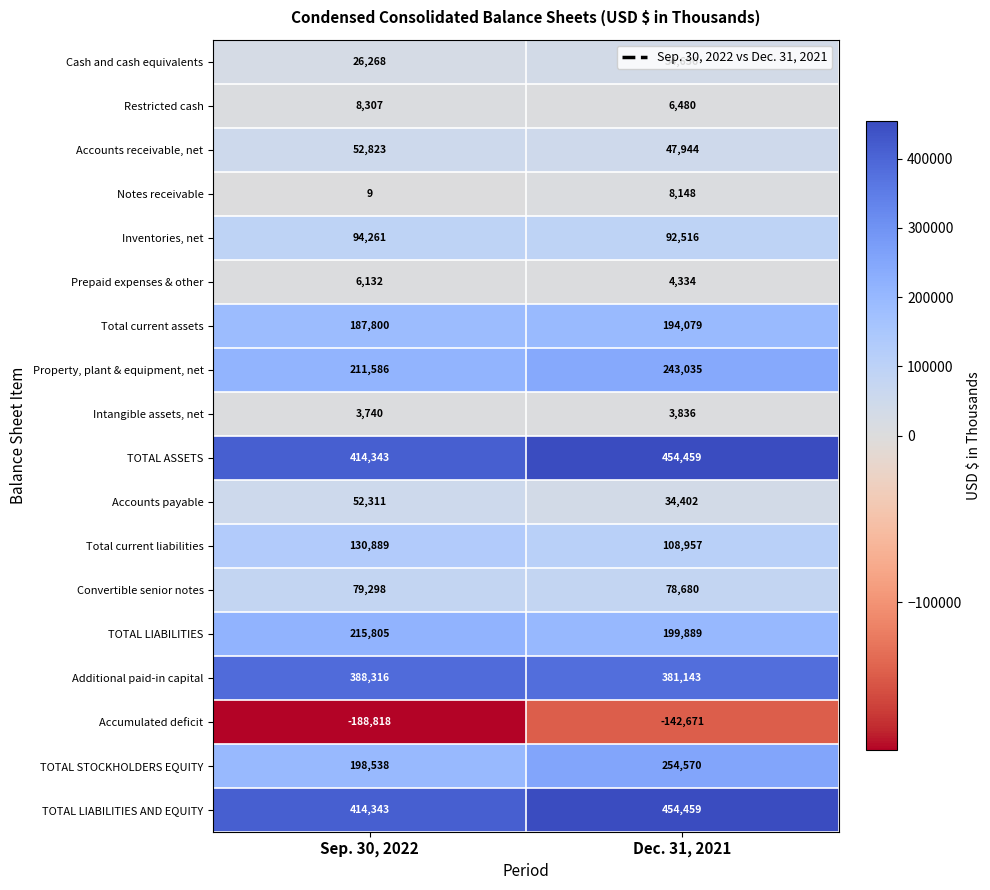

What is the average value of the TOTAL LIABILITIES series?

207847